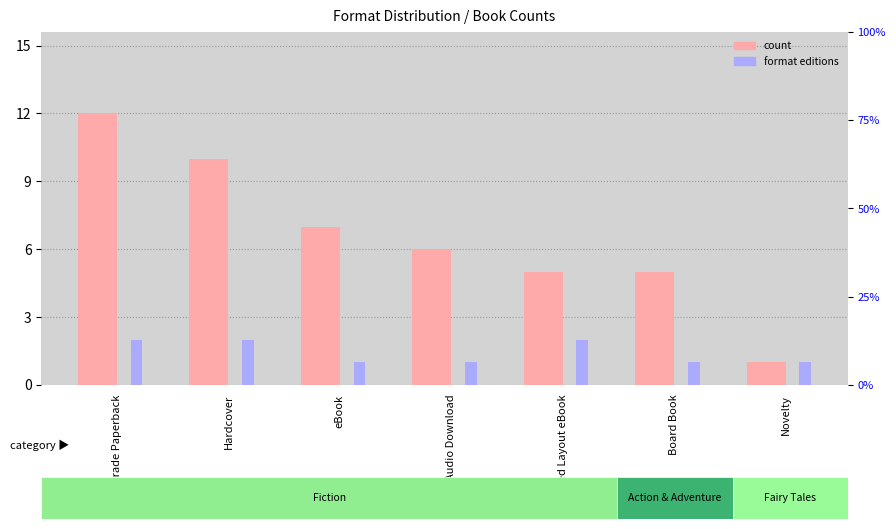

What is the sum of the count values at Fixed Layout eBook and Hardcover?

15